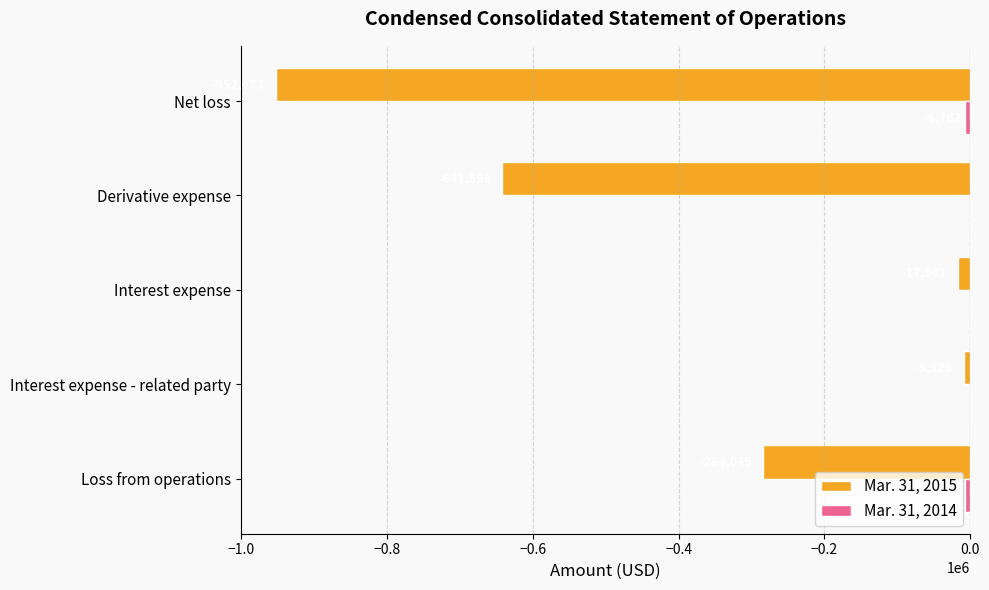

The value of Mar. 31, 2015 at Net loss is -952473. True or false?

True